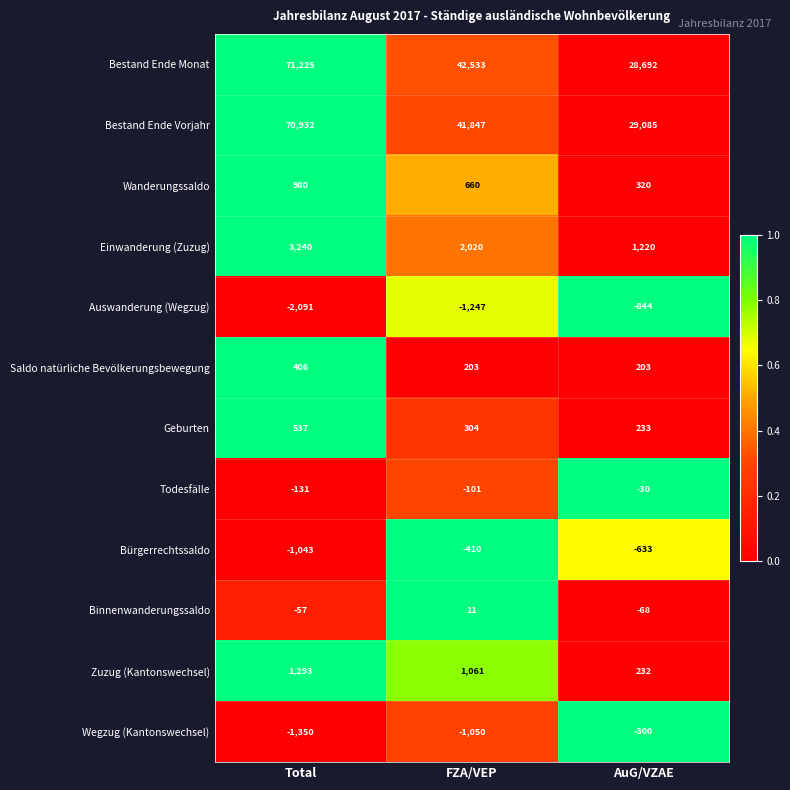

At which category is the sum across all series the highest?

Total